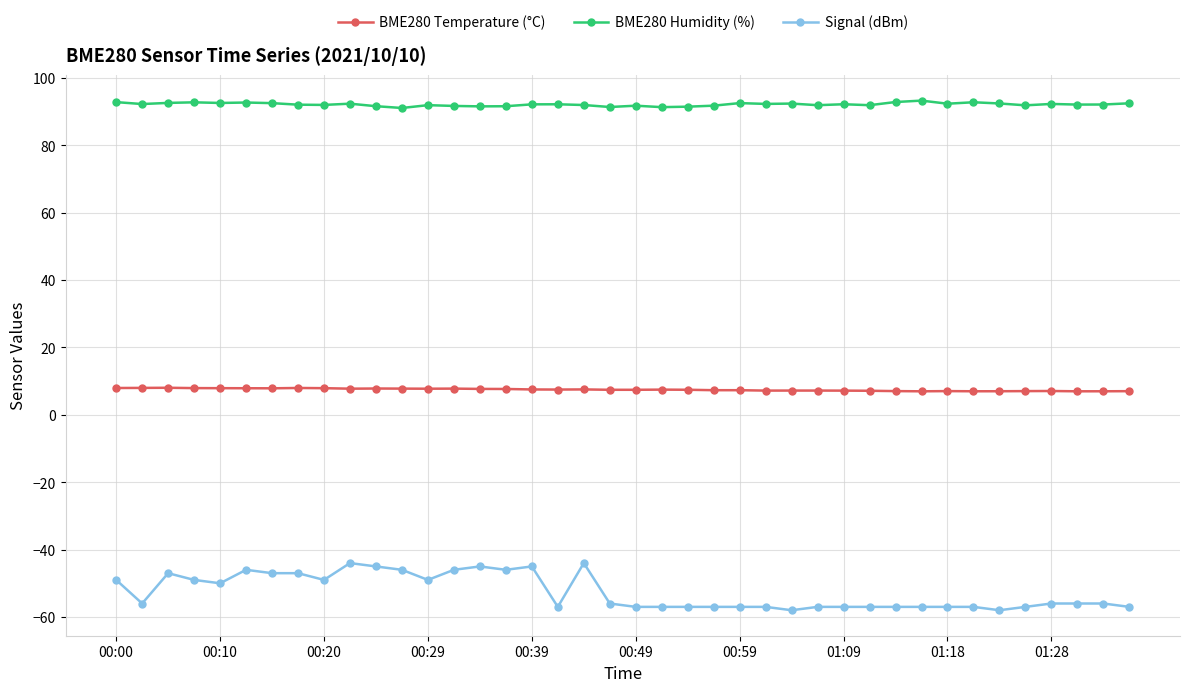

True or false: Signal (dBm) has more than 2 interior local peaks.

True